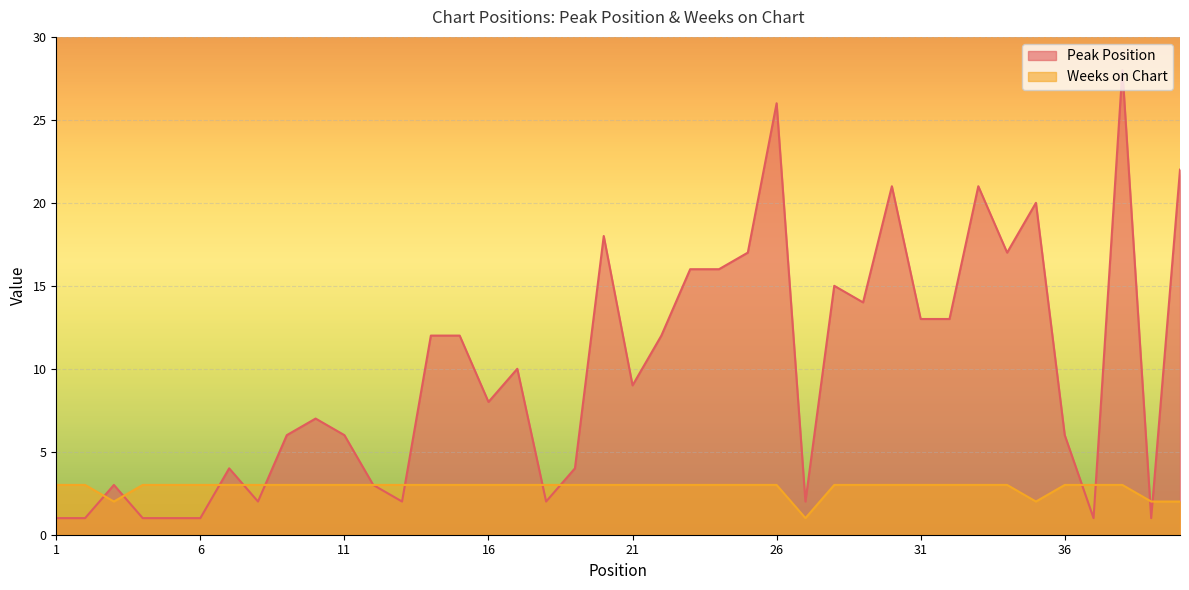

Which series has the widest spread of values?

Peak Position